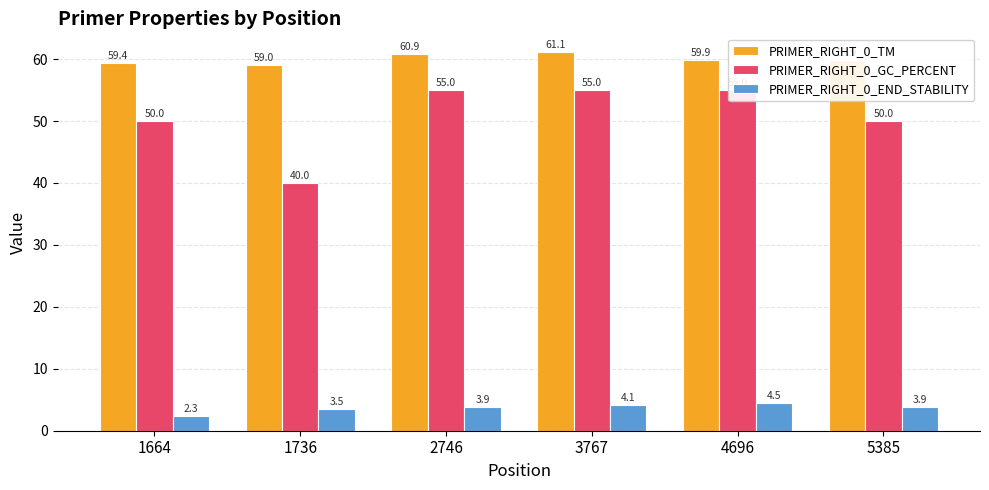

What is the value of the PRIMER_RIGHT_0_TM bar at the 6th from the left?

59.9